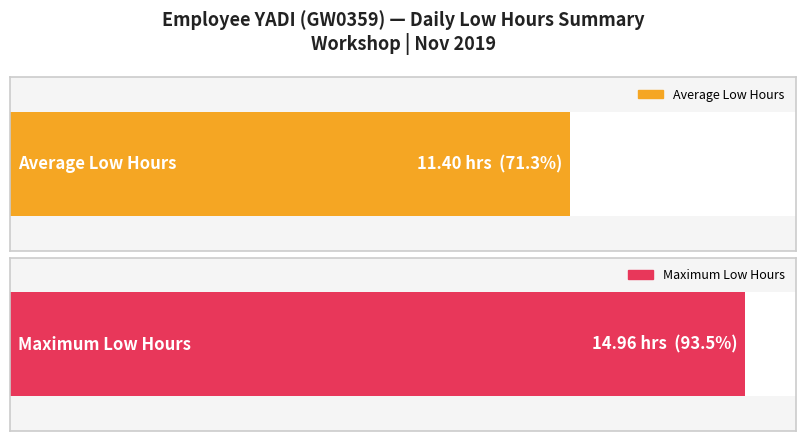

Does the chart contain any negative values?

No